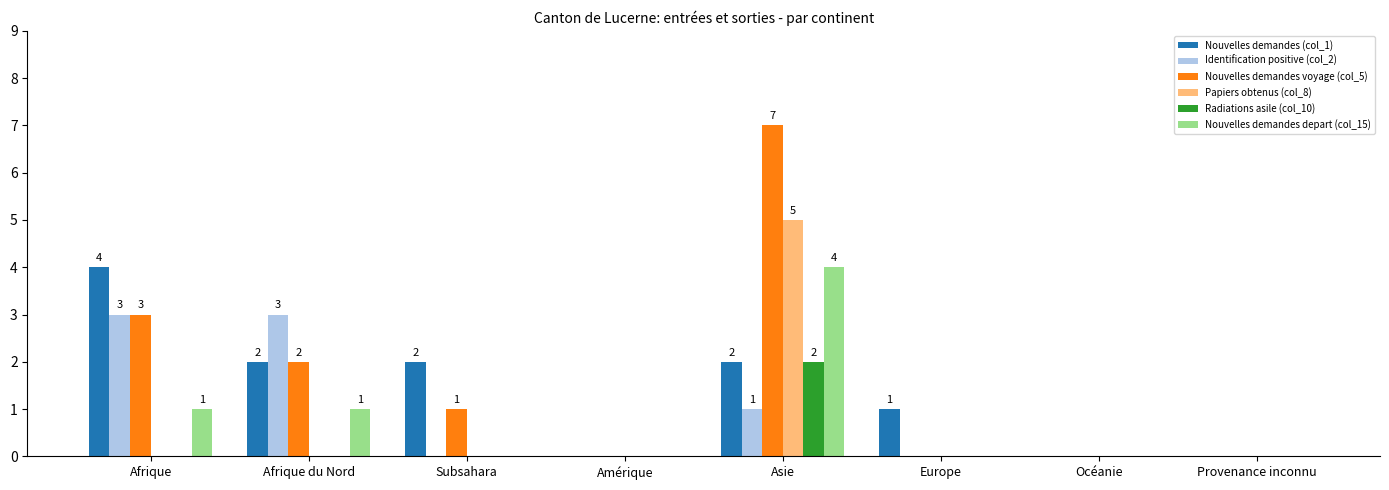

Reading left to right, what are all the values shown in this chart?

Nouvelles demandes (col_1): Afrique=4	Afrique du Nord=2	Subsahara=2	Amérique=0	Asie=2	Europe=1	Océanie=0	Provenance inconnu=0
Identification positive (col_2): Afrique=3	Afrique du Nord=3	Subsahara=0	Amérique=0	Asie=1	Europe=0	Océanie=0	Provenance inconnu=0
Nouvelles demandes voyage (col_5): Afrique=3	Afrique du Nord=2	Subsahara=1	Amérique=0	Asie=7	Europe=0	Océanie=0	Provenance inconnu=0
Papiers obtenus (col_8): Afrique=0	Afrique du Nord=0	Subsahara=0	Amérique=0	Asie=5	Europe=0	Océanie=0	Provenance inconnu=0
Radiations asile (col_10): Afrique=0	Afrique du Nord=0	Subsahara=0	Amérique=0	Asie=2	Europe=0	Océanie=0	Provenance inconnu=0
Nouvelles demandes depart (col_15): Afrique=1	Afrique du Nord=1	Subsahara=0	Amérique=0	Asie=4	Europe=0	Océanie=0	Provenance inconnu=0